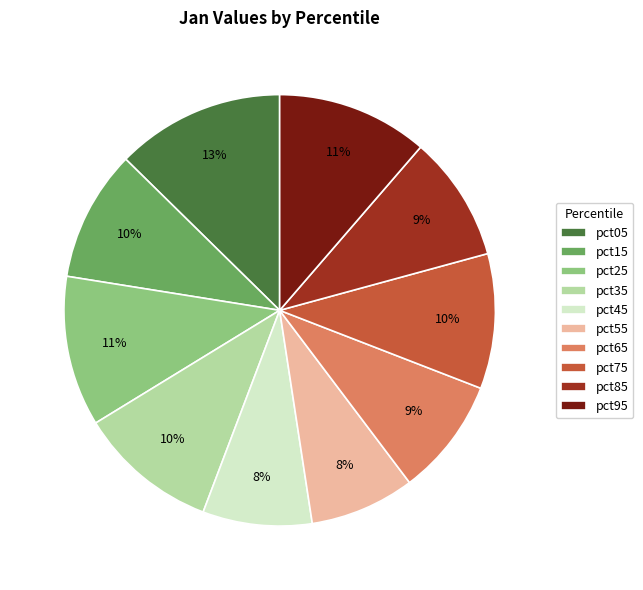

What is the largest slice in the pie chart?

pct05